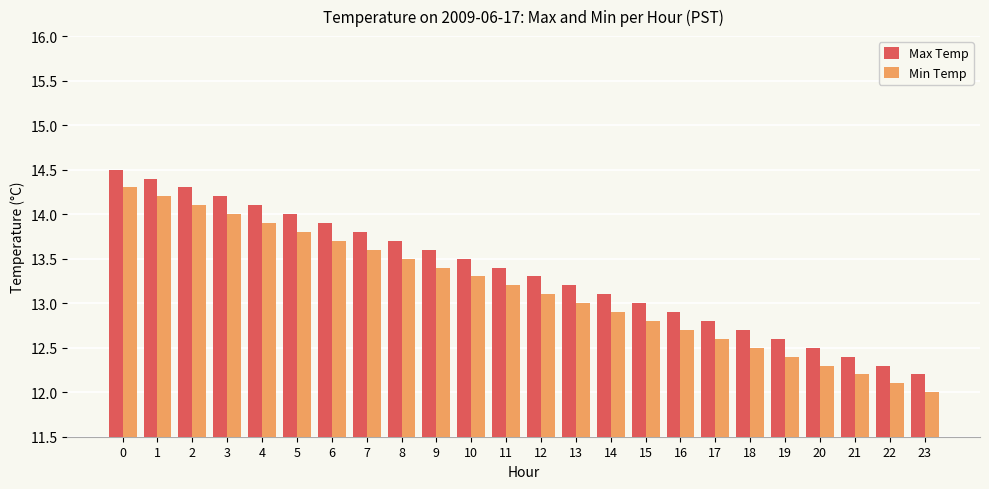

What is the sum of the Min Temp values at 13 and 5?

26.8